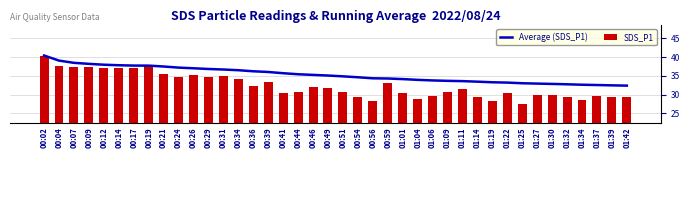

What is the label of the 14th bar from the right?

01:06